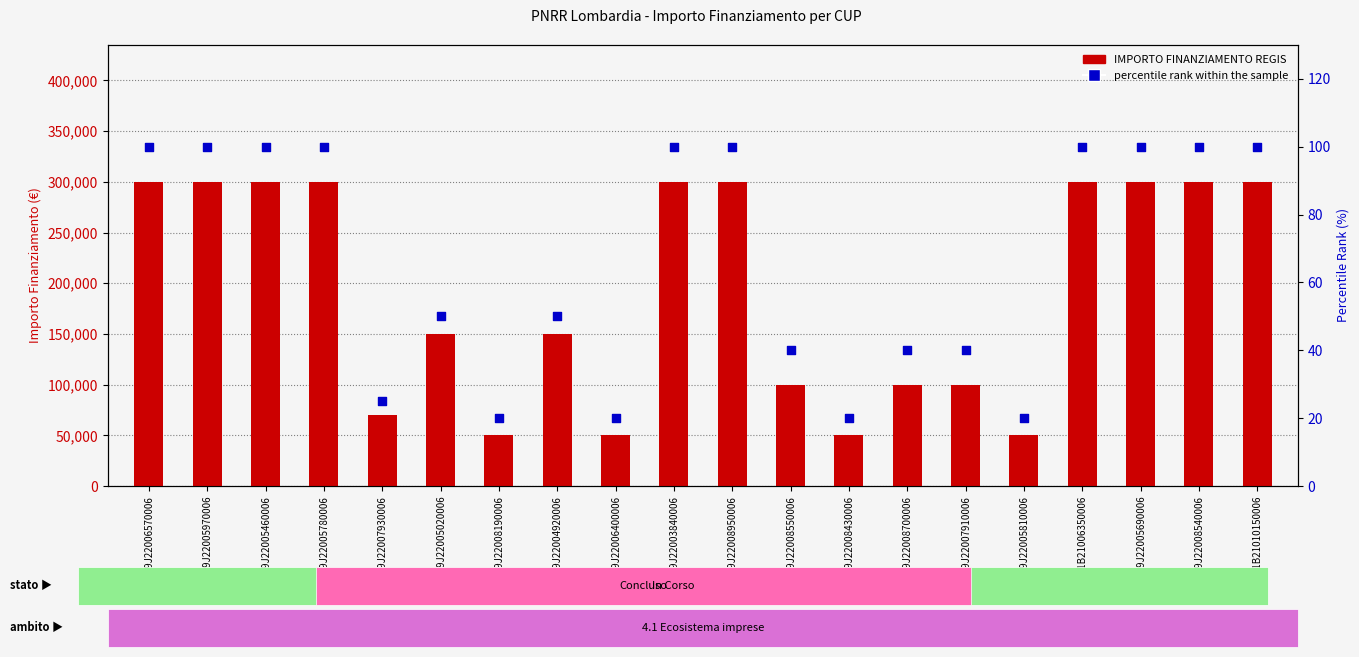

What is the total value across all series at E49J22008190006?

50020